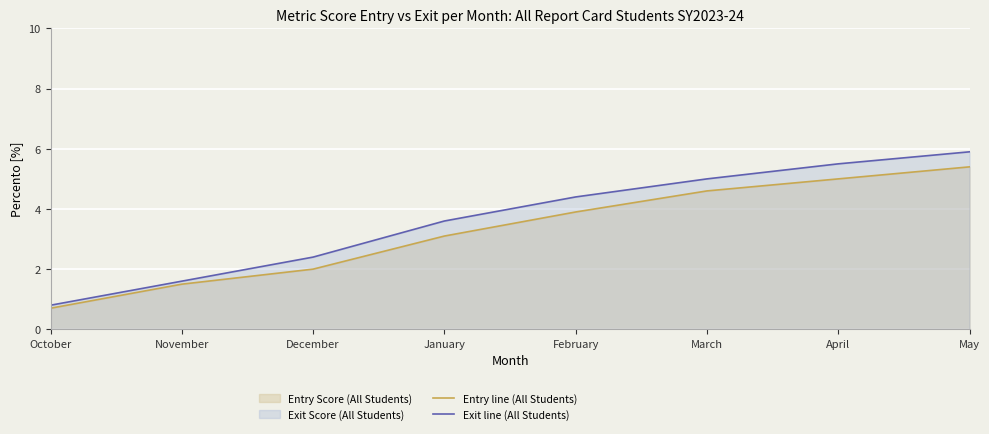

Rank the series by their maximum value, from highest to lowest.

Exit line (All Students), Entry line (All Students)